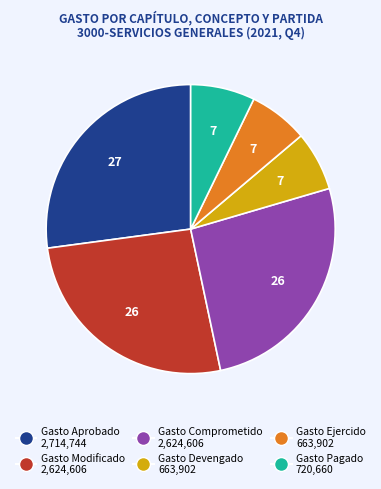

Count the number of slices in the pie.

6